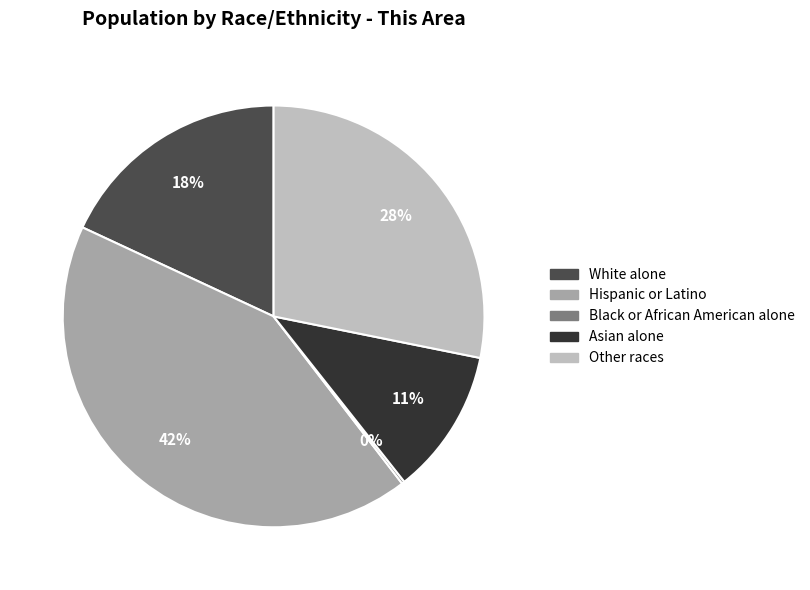

Do Hispanic or Latino and White alone together represent more than half of the pie?

Yes